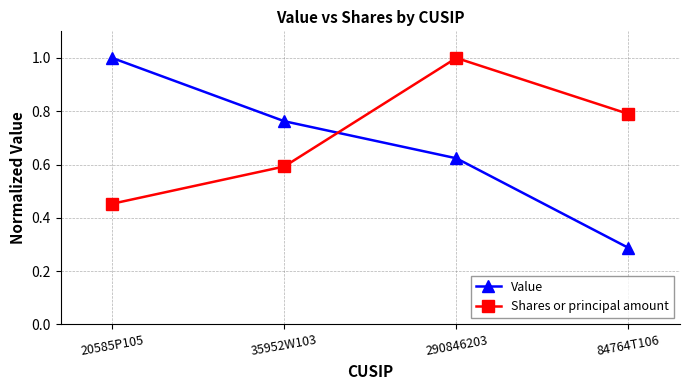

At which category is the sum across all series the highest?

290846203